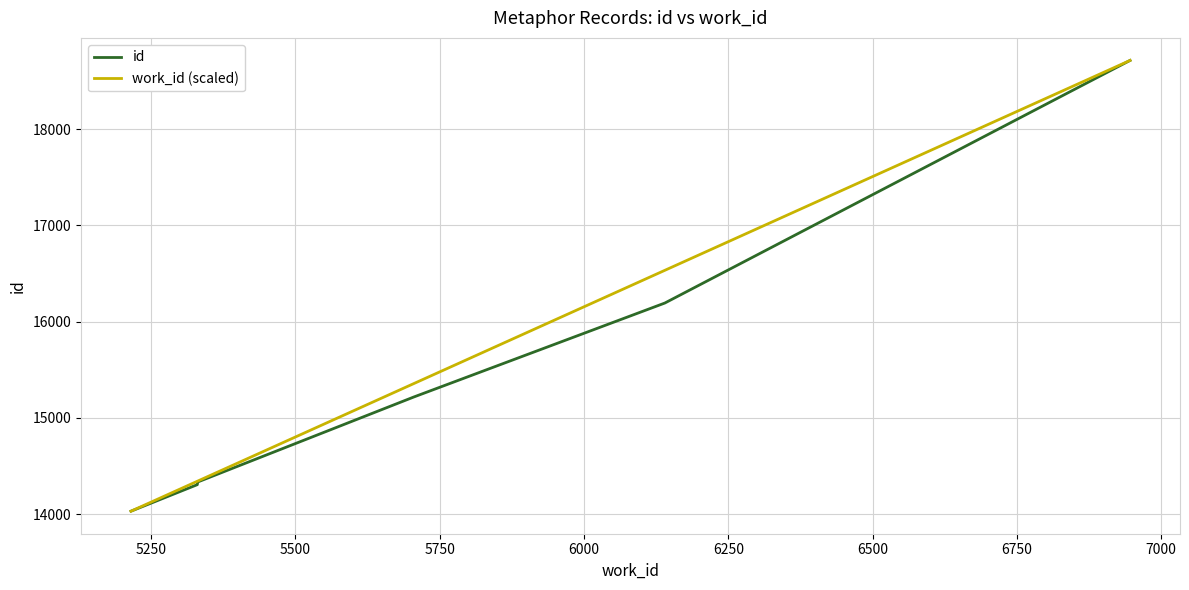

True or false: work_id (scaled) and id cross at least once.

False